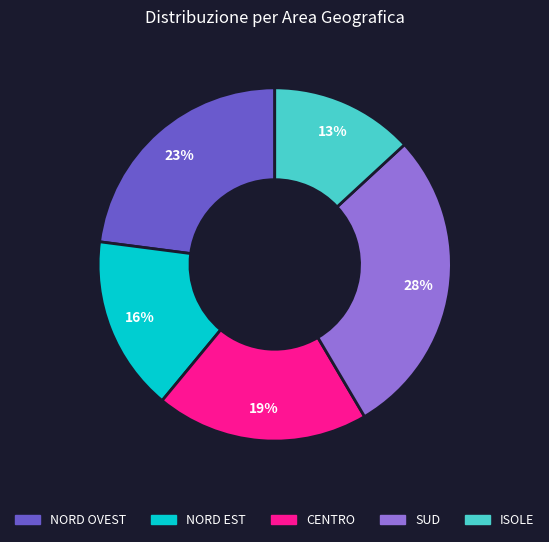

Is NORD EST the majority of the pie?

No